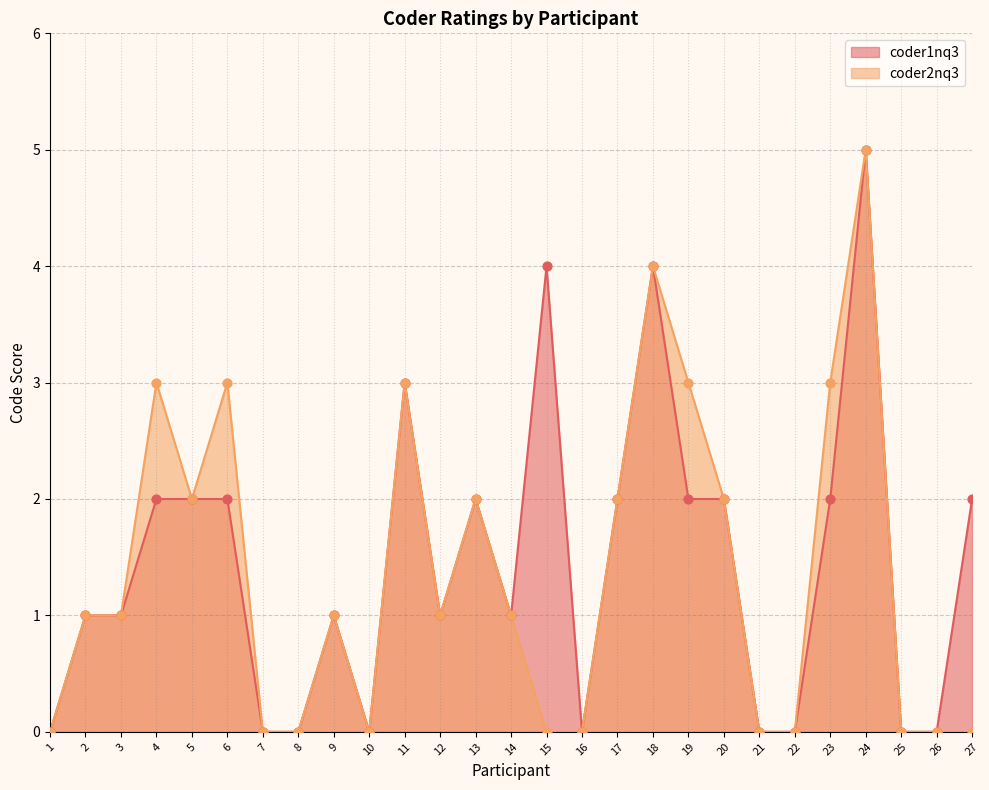

Which series reaches the maximum Y coordinate?

coder1nq3